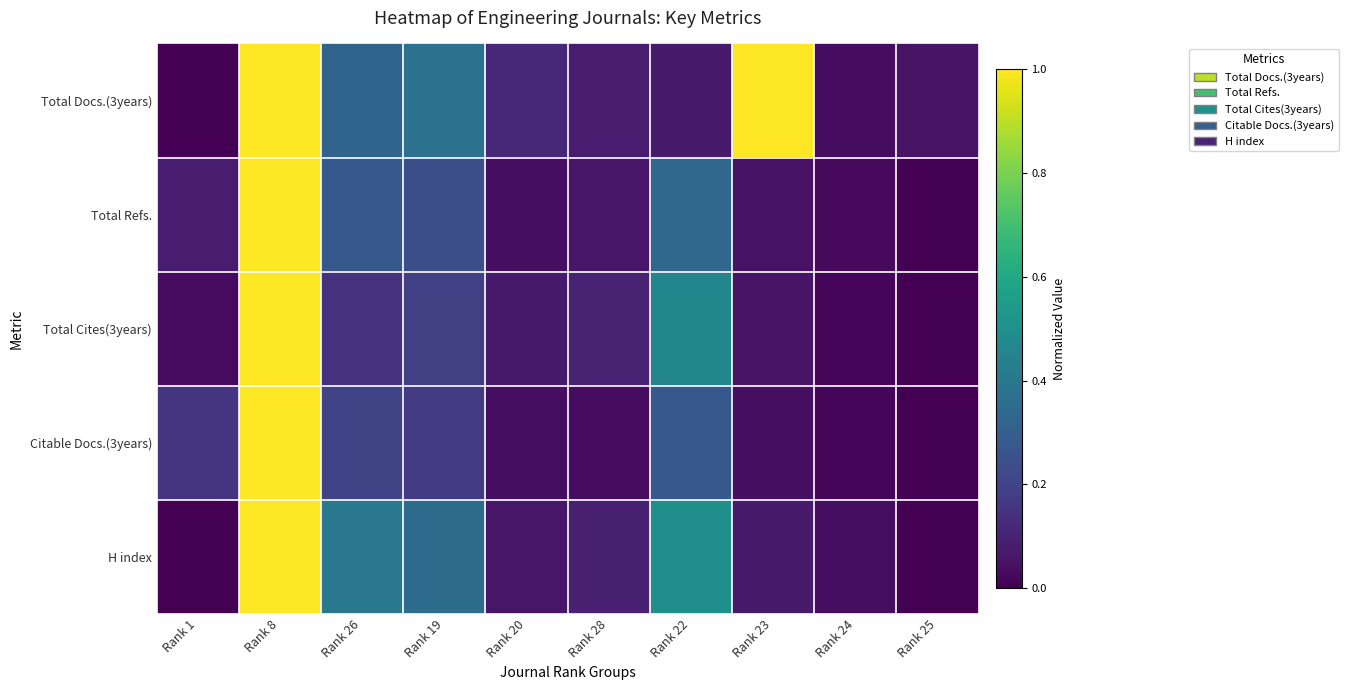

Rank the series at Rank 8 from highest to lowest value.

Total Docs.(3years), Total Refs., Total Cites(3years), Citable Docs.(3years), H index